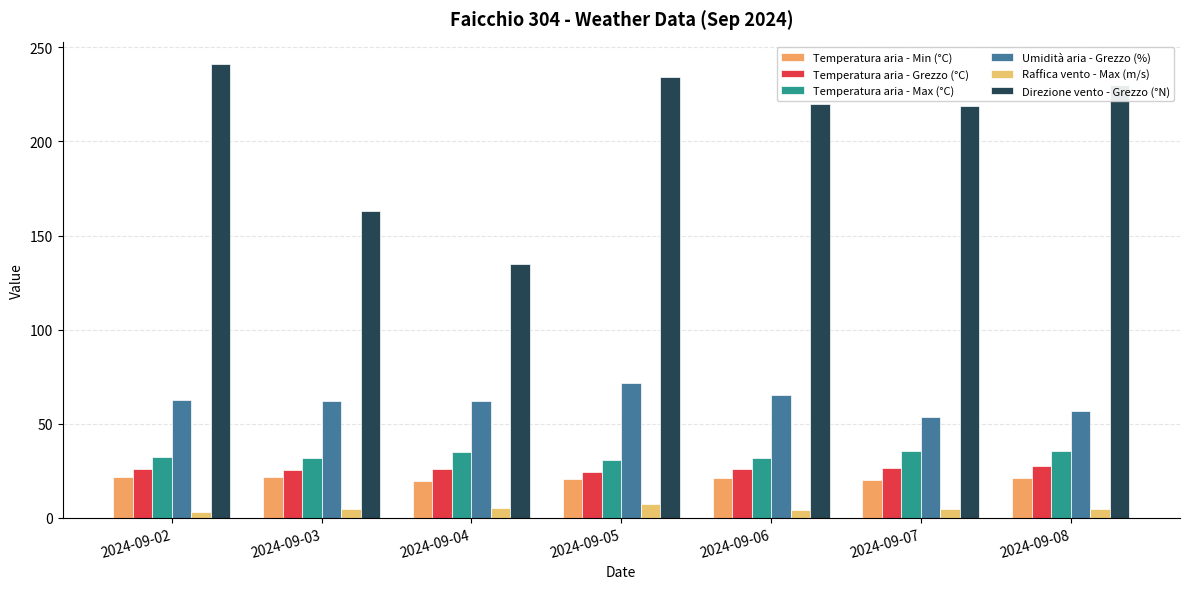

What is the sum of the Umidità aria - Grezzo (%) values at 2024-09-04 and 2024-09-05?

134.1